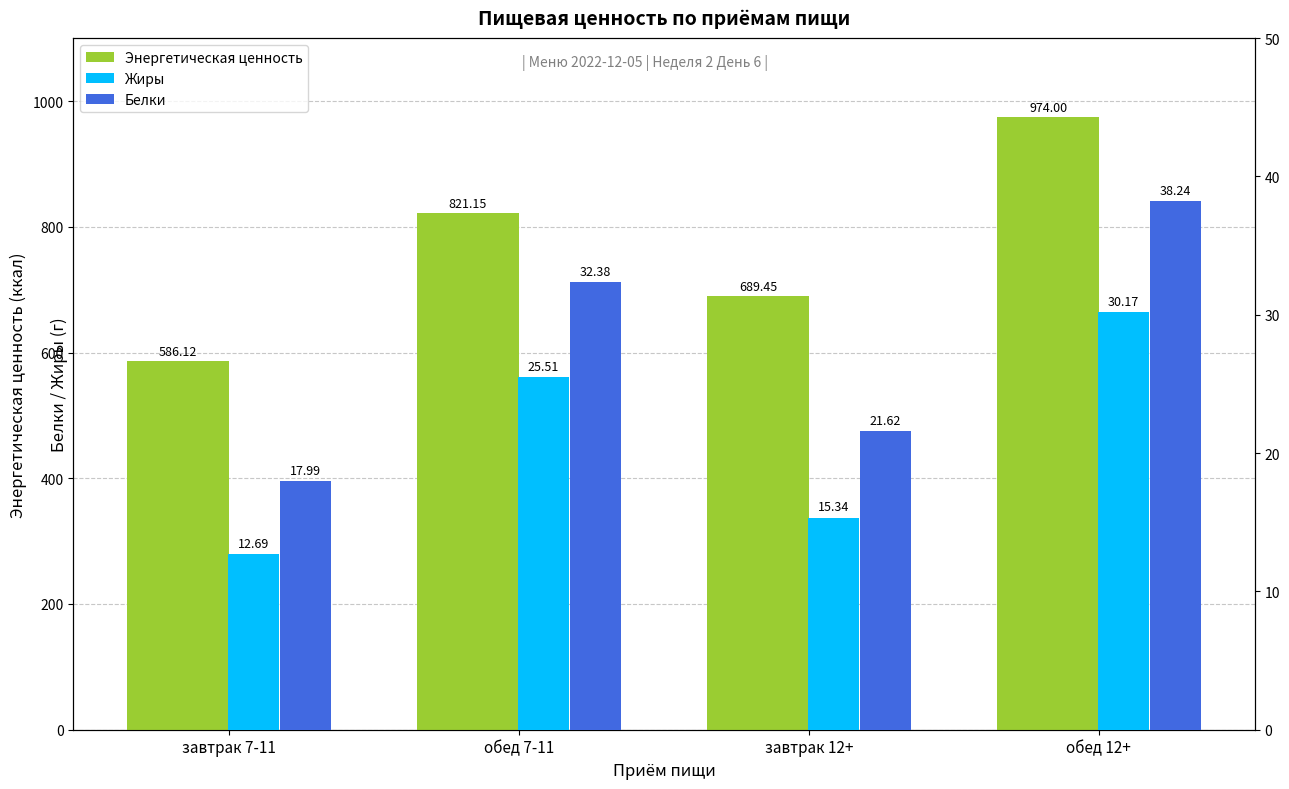

Which series has the largest total across all categories?

Энергетическая ценность